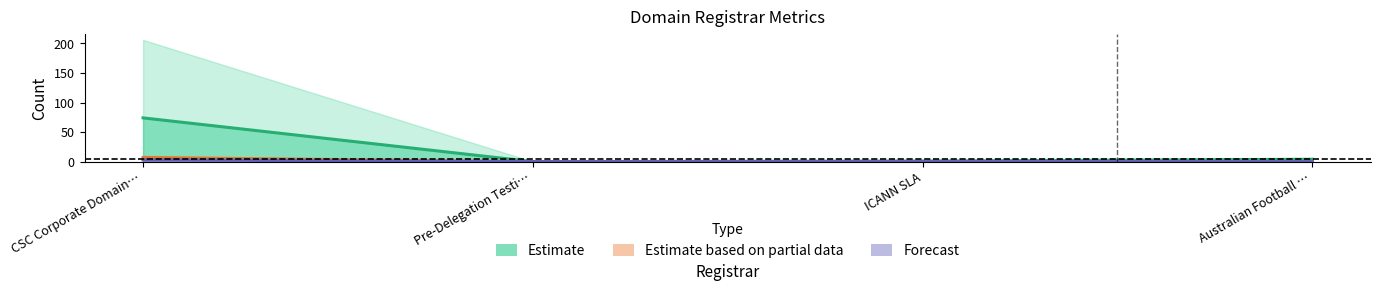

At which category does the chart reach its minimum across all series?

Pre-Delegation Testi…